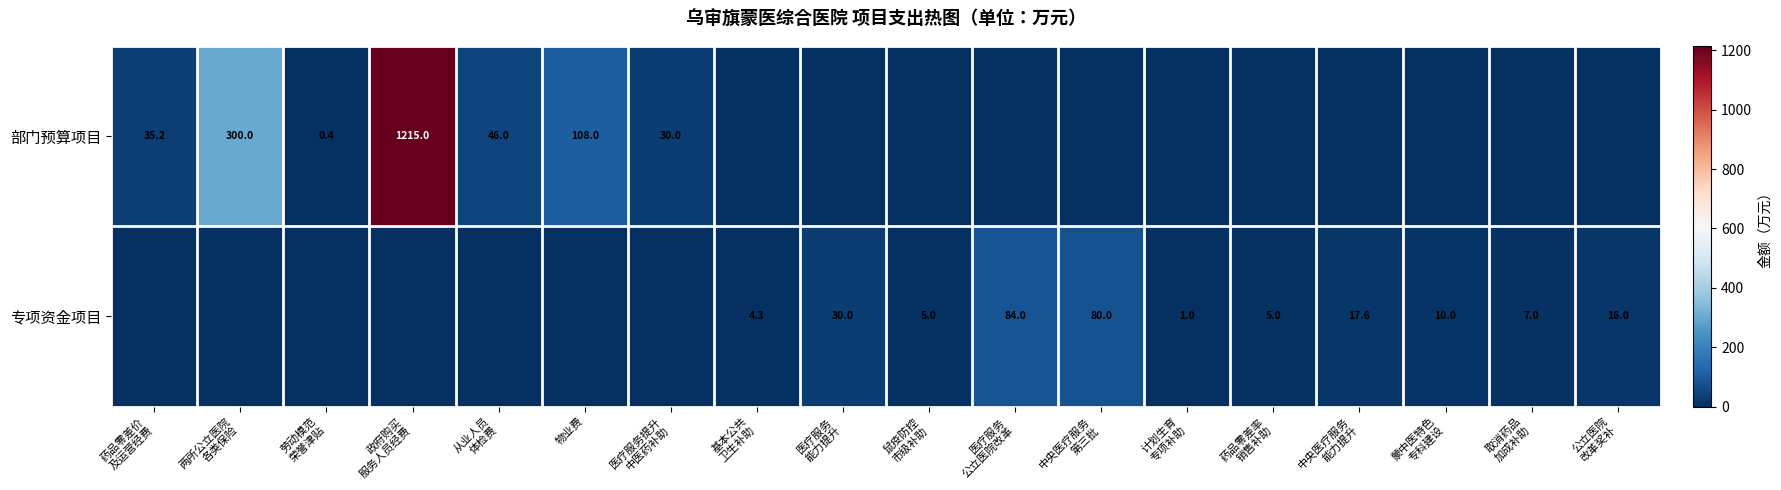

Count the number of data series in this chart.

2